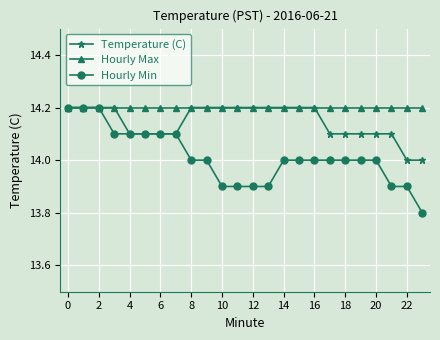

What are all the series names shown in the legend?

Temperature (C), Hourly Max, Hourly Min